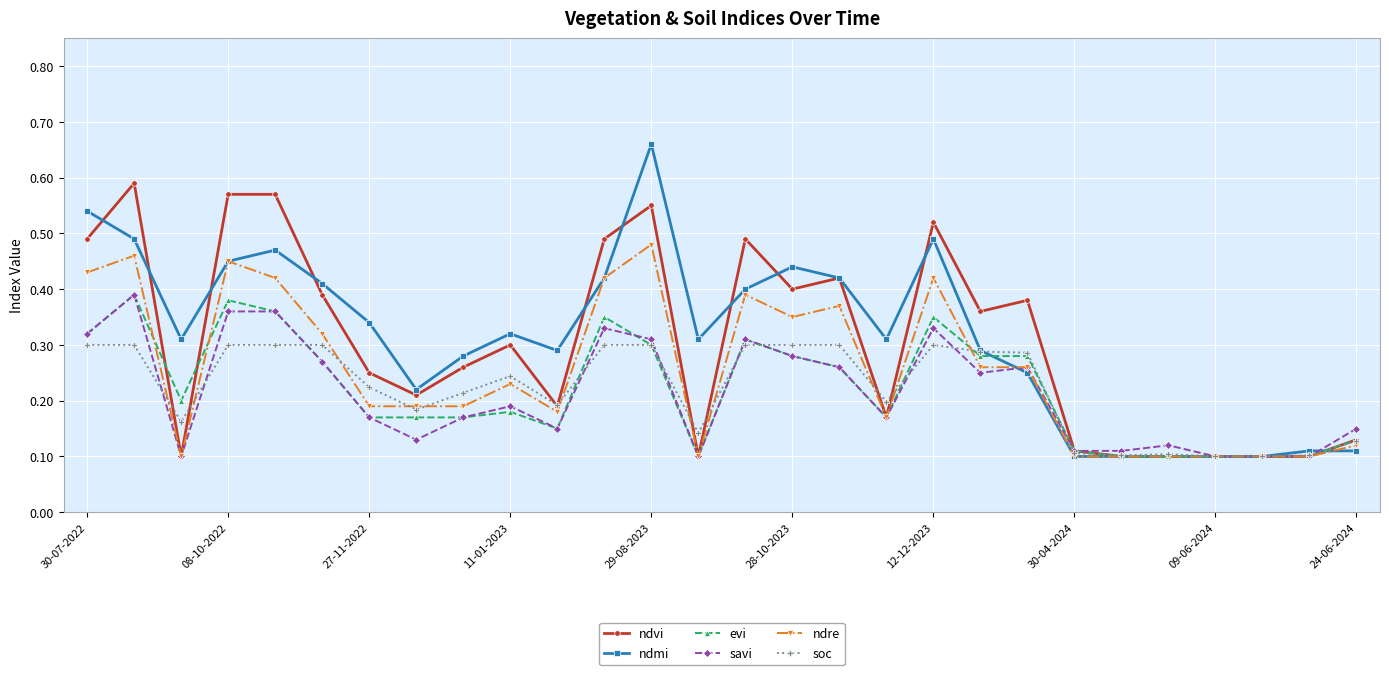

At how many categories does at least one series exceed 0?

28